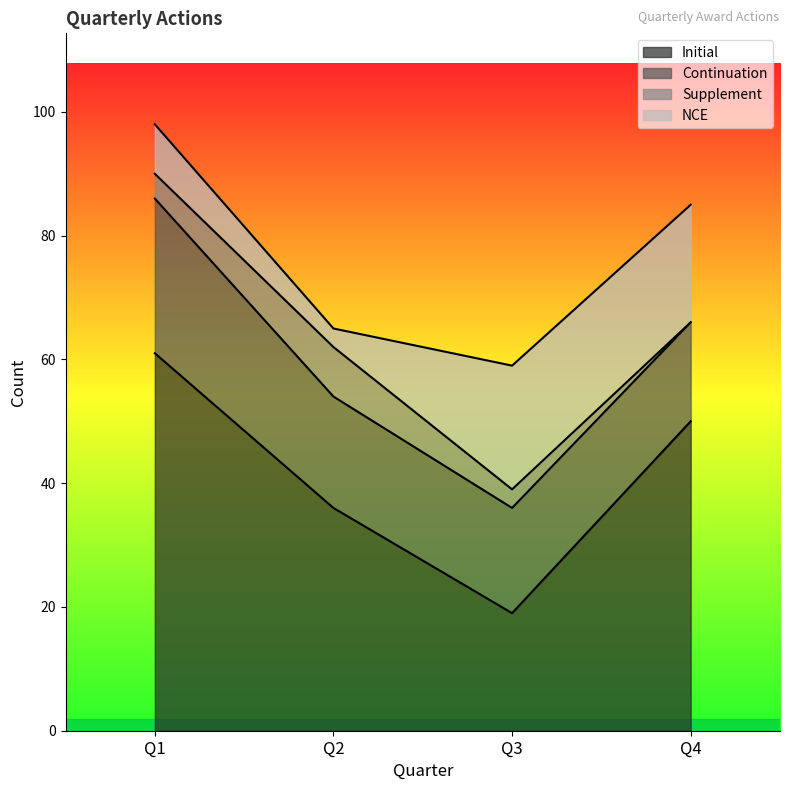

Where does the Supplement series first go above 4?

Q2